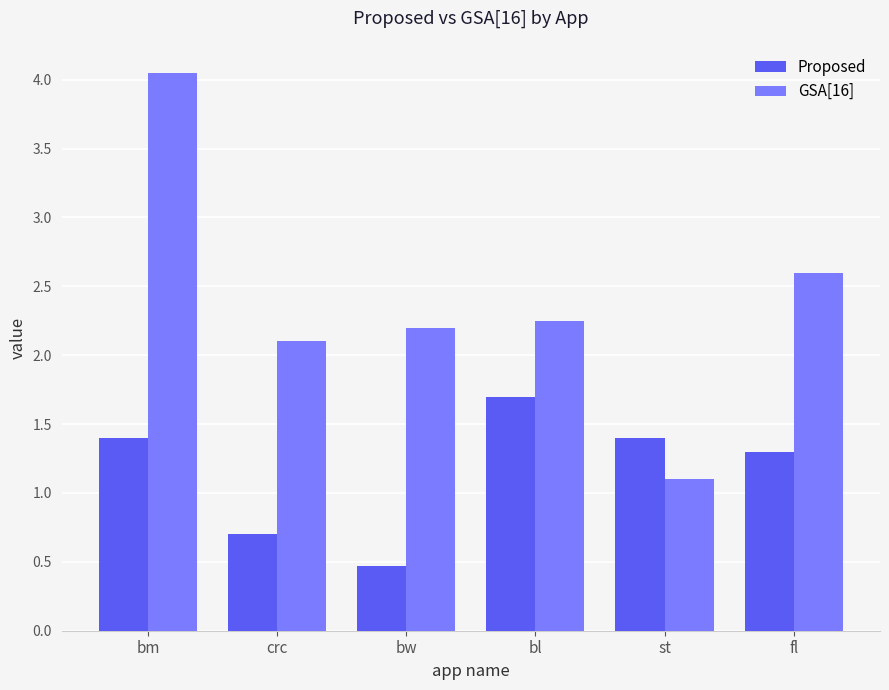

Is the value of Proposed at fl greater than the value of GSA[16] at crc?

No